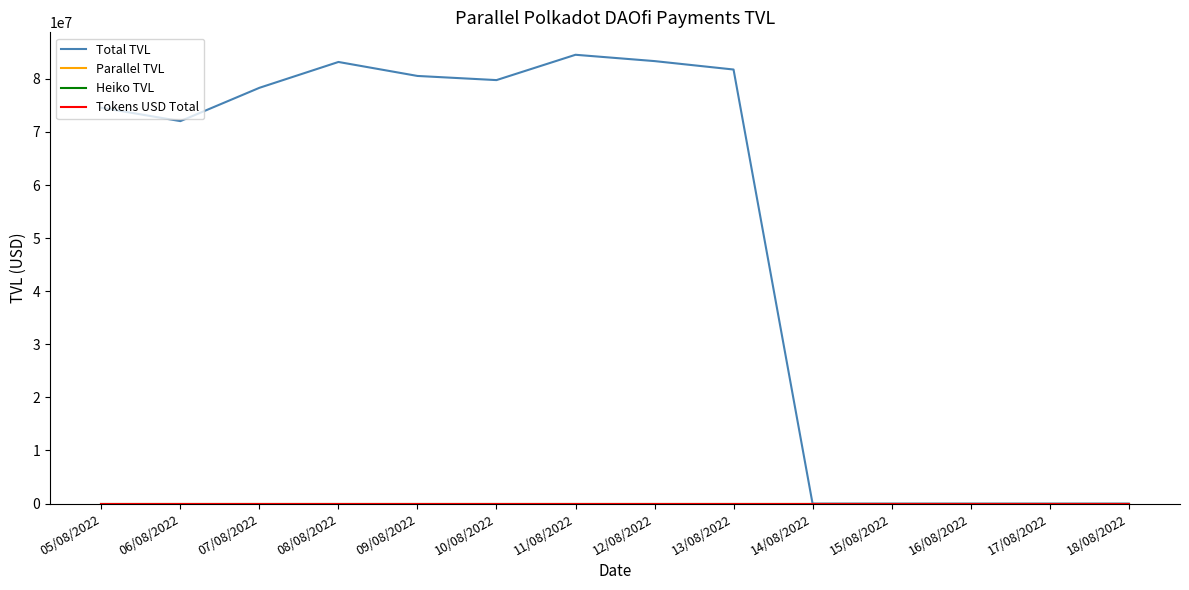

Does the chart display data point markers on the line(s)?

No